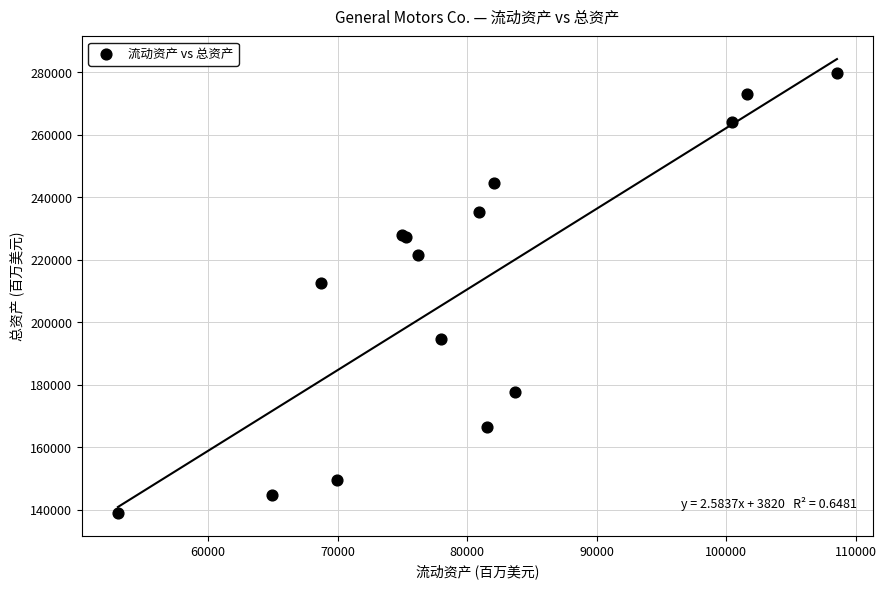

What Y value in the scatter plot is closest to 209329?

212482